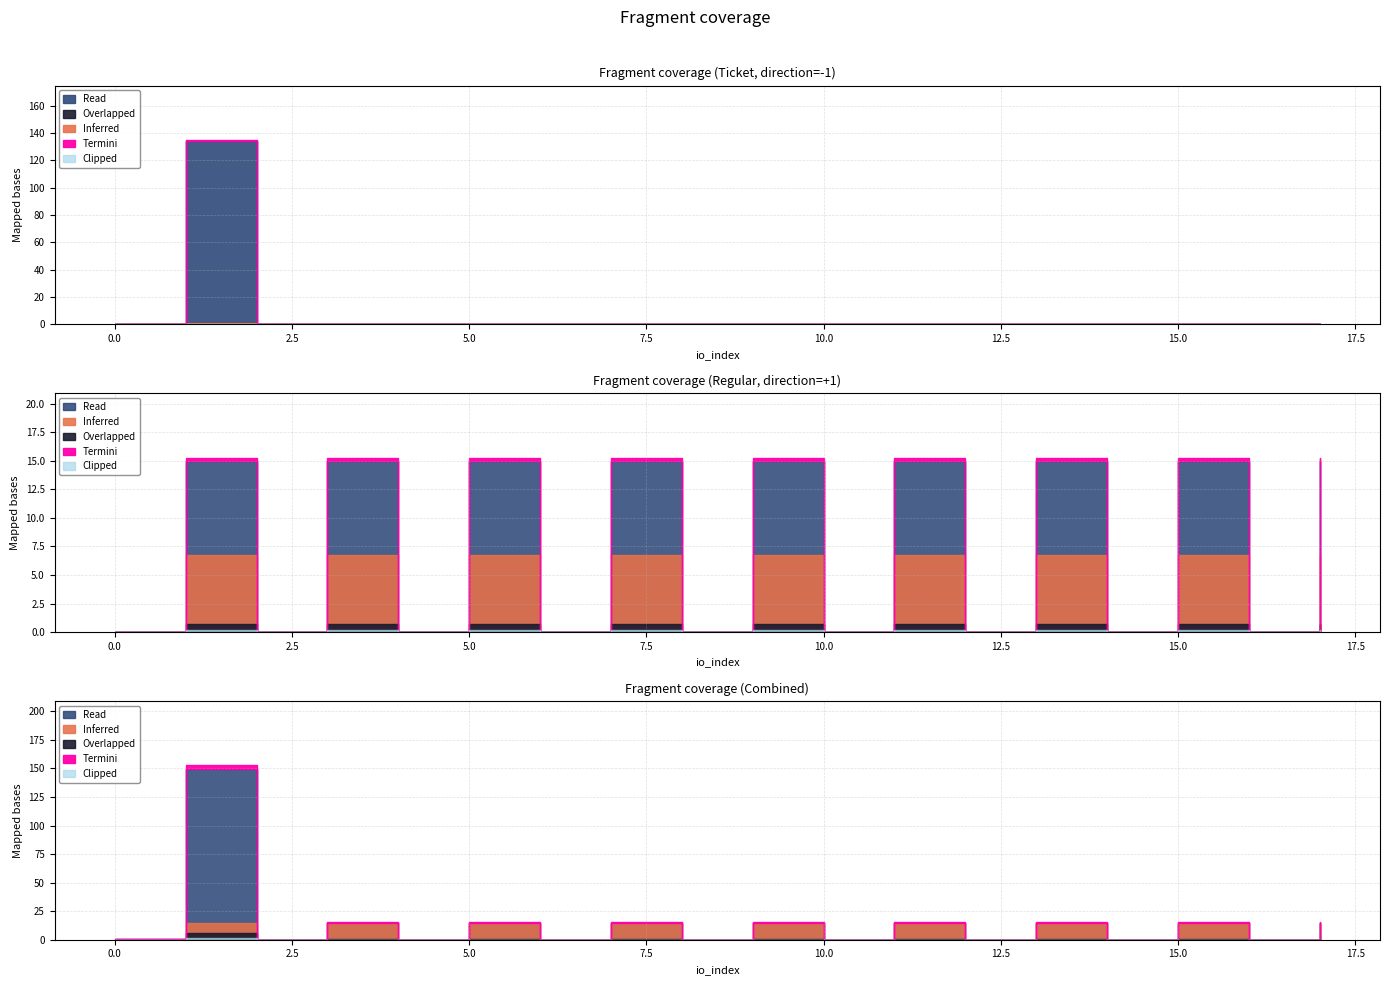

What is the sum of the Clipped values at 2 and 8?

0.1